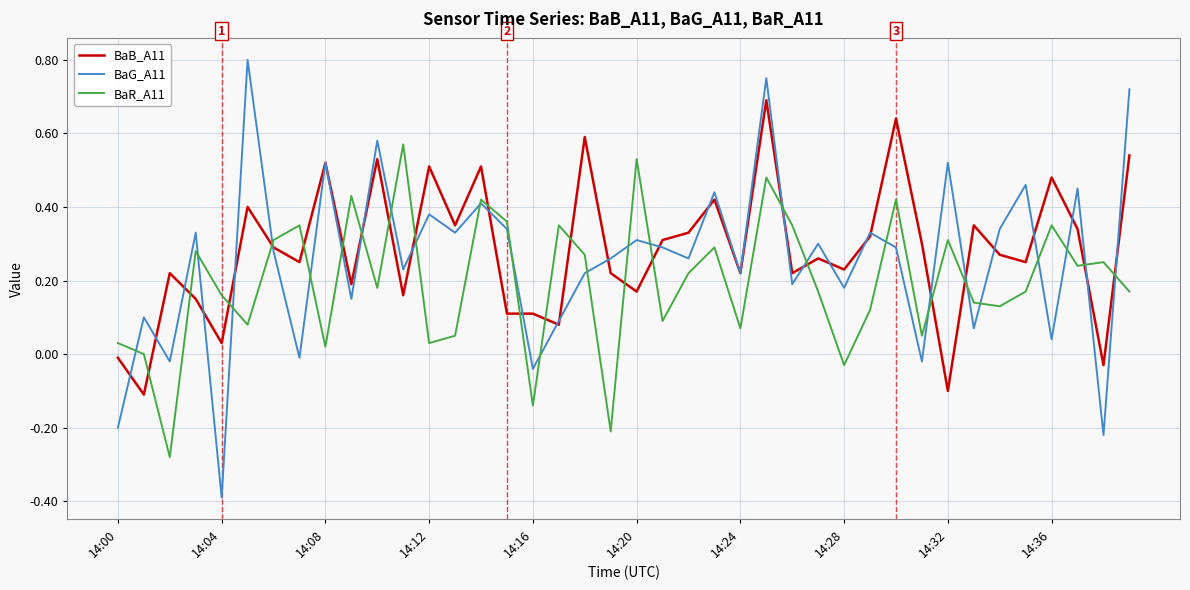

List the series in order of their peak value, lowest first.

BaR_A11, BaB_A11, BaG_A11